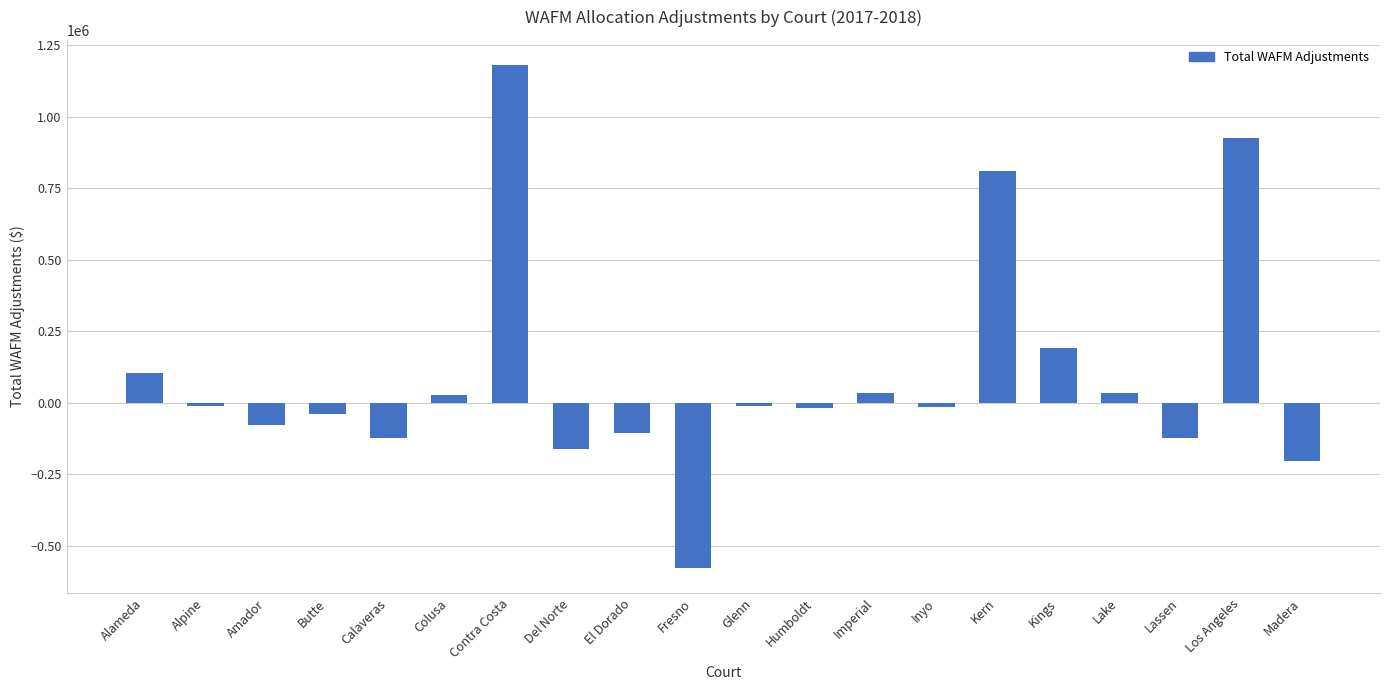

Are the bars grouped side by side (vs. stacked)?

No